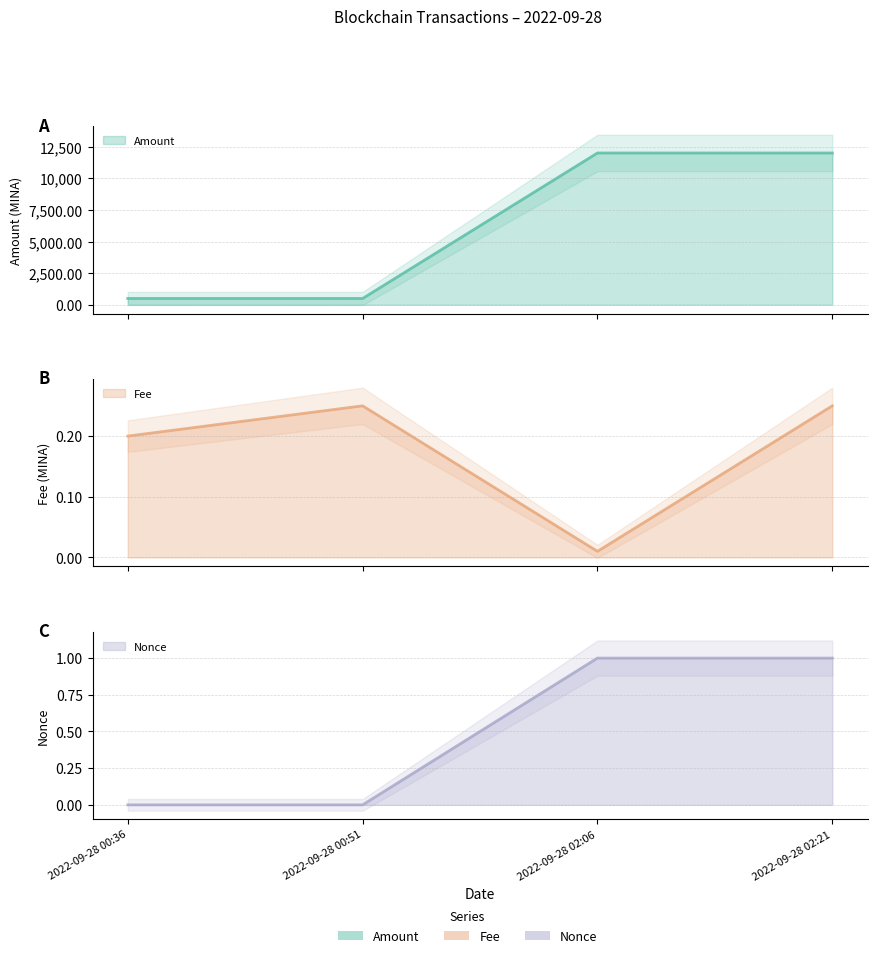

At which label is Amount (line) closest to 6259?

2022-09-28 00:36